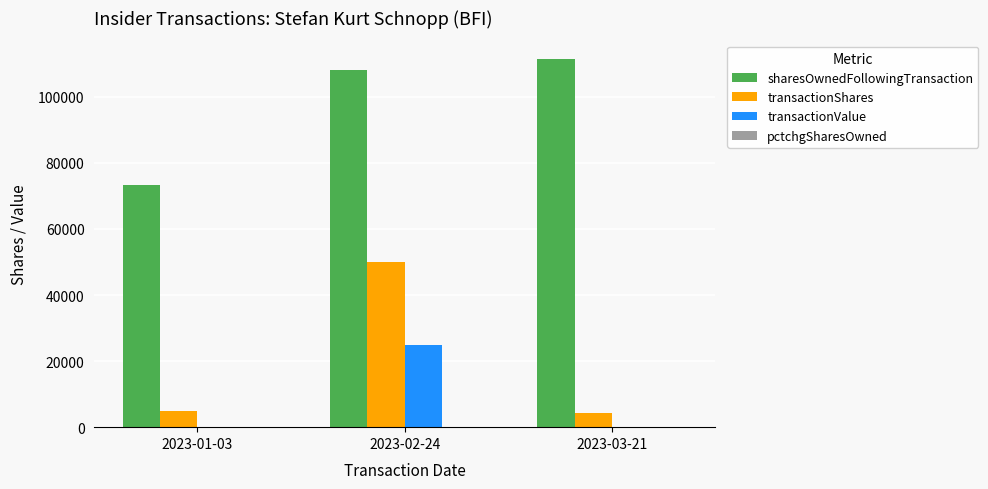

Which series has the largest total across all categories?

sharesOwnedFollowingTransaction